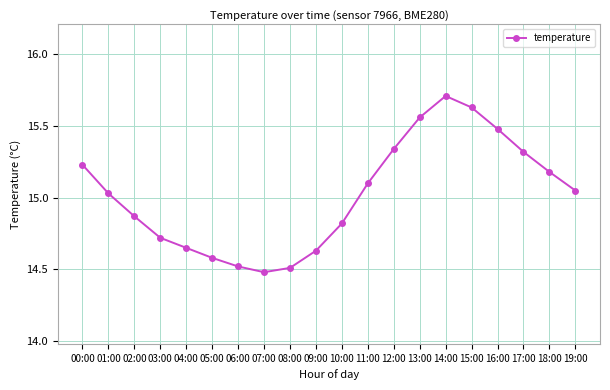

How many data points does each series have?

20